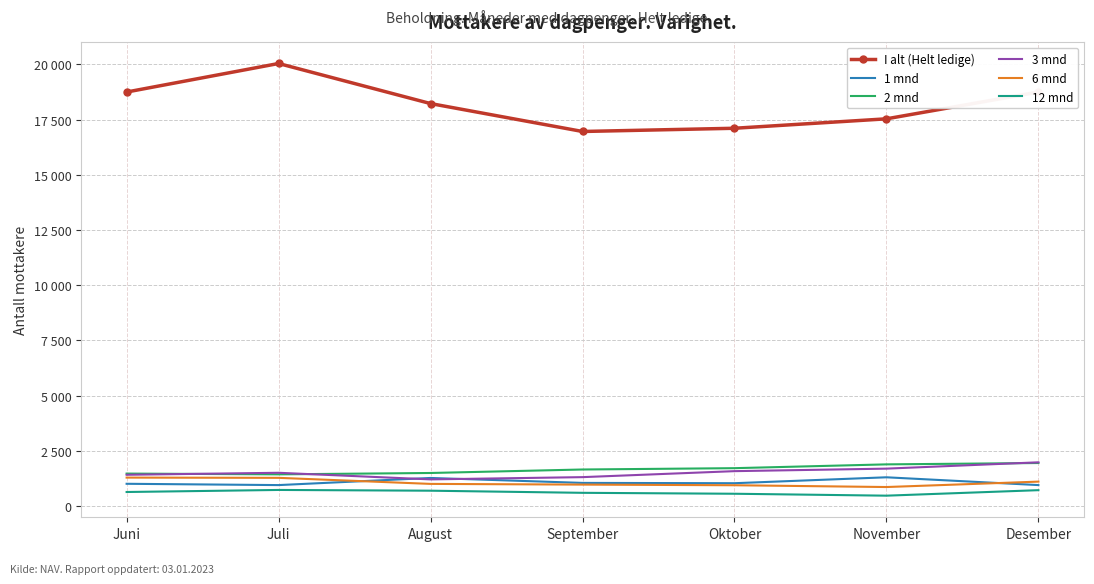

What is the sum of the I alt (Helt ledige) values at Oktober and Desember?

35855